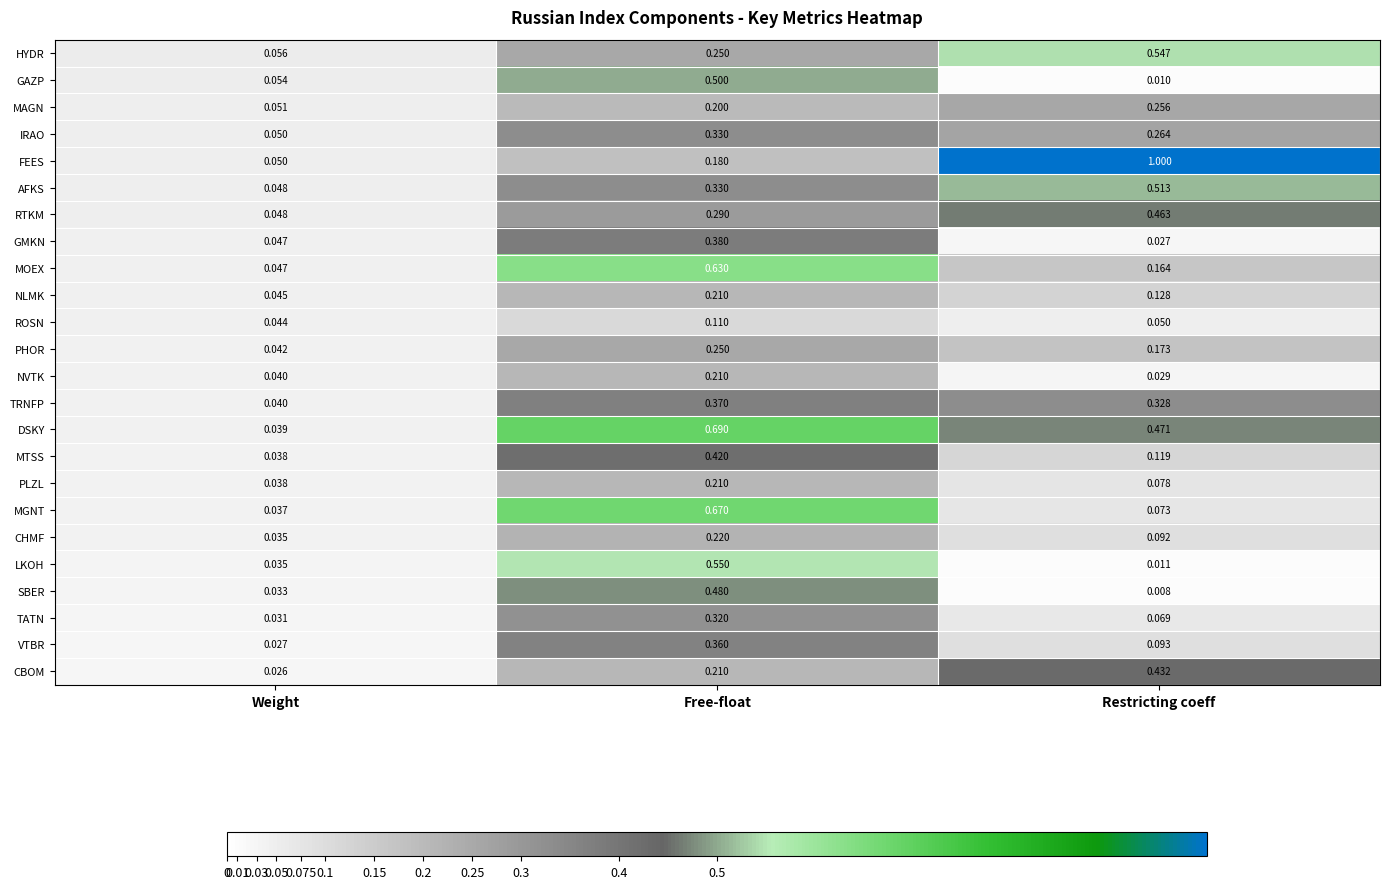

Which category has the lowest value in the NLMK series?

Weight